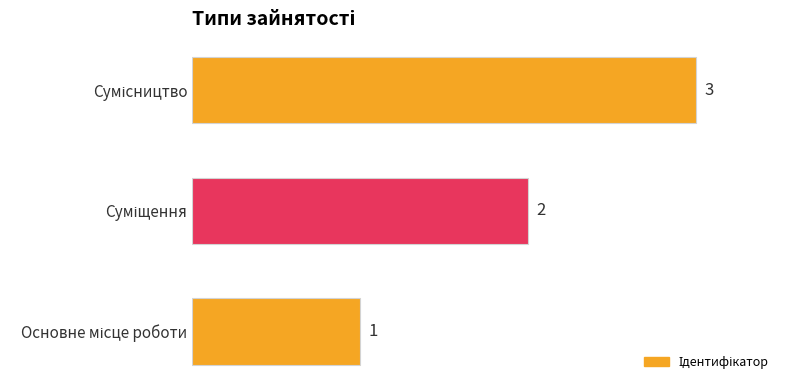

What is the smallest value displayed?

1